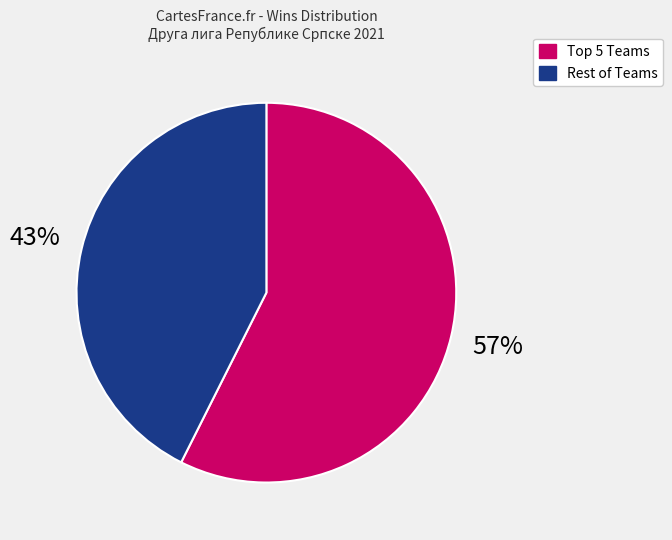

Which slice is the smallest?

Rest of Teams